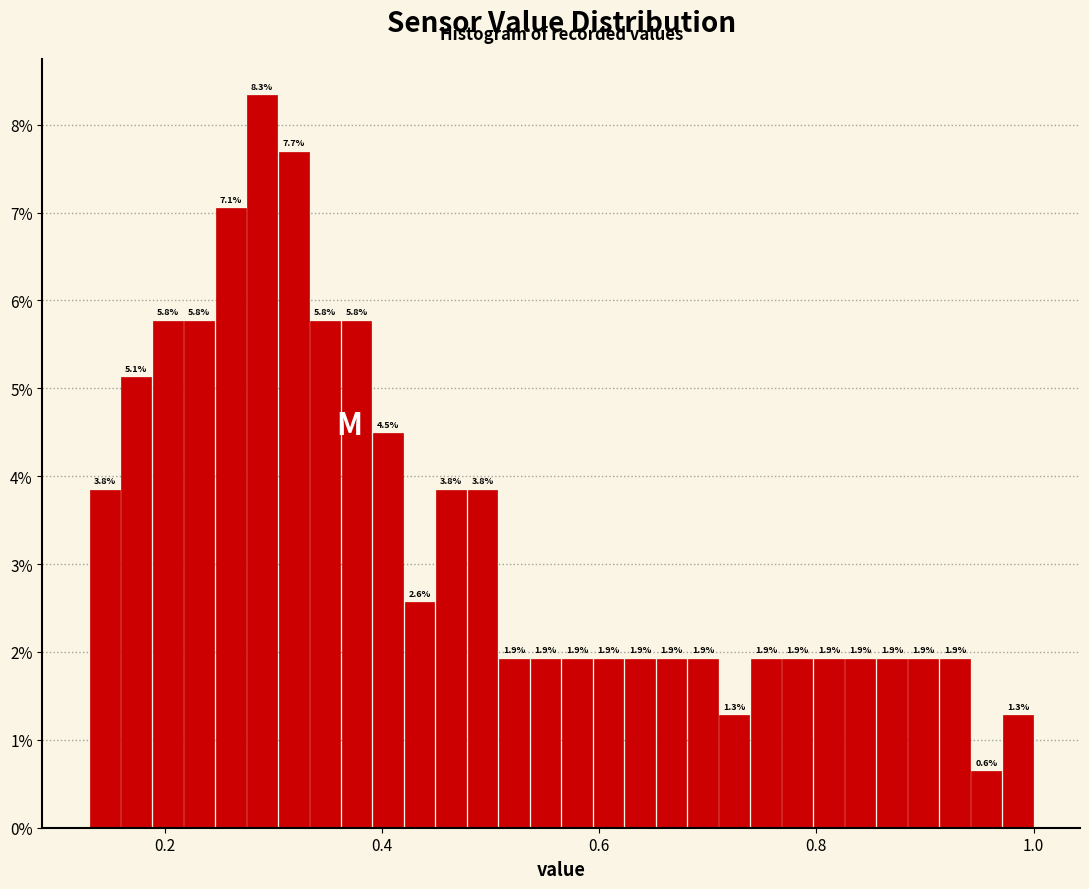

Read against the x-axis, roughly where is the centre of the tallest bar?

0.28